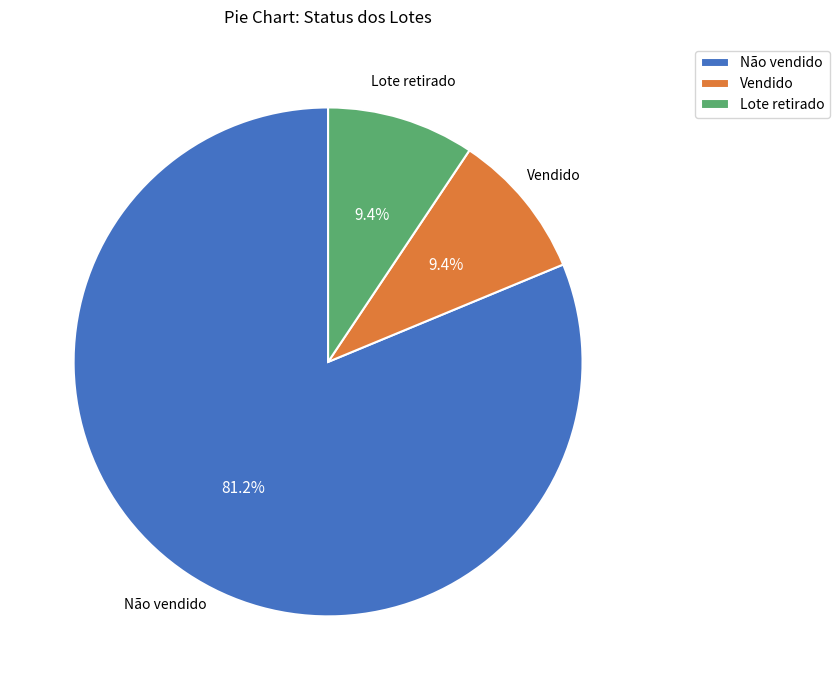

What percentage do Vendido and Lote retirado together represent?

18.8%